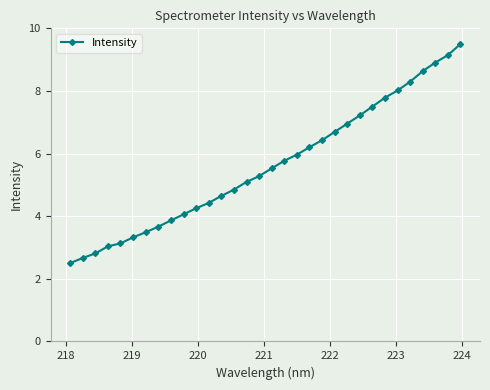

Does the chart display data point markers on the line(s)?

Yes